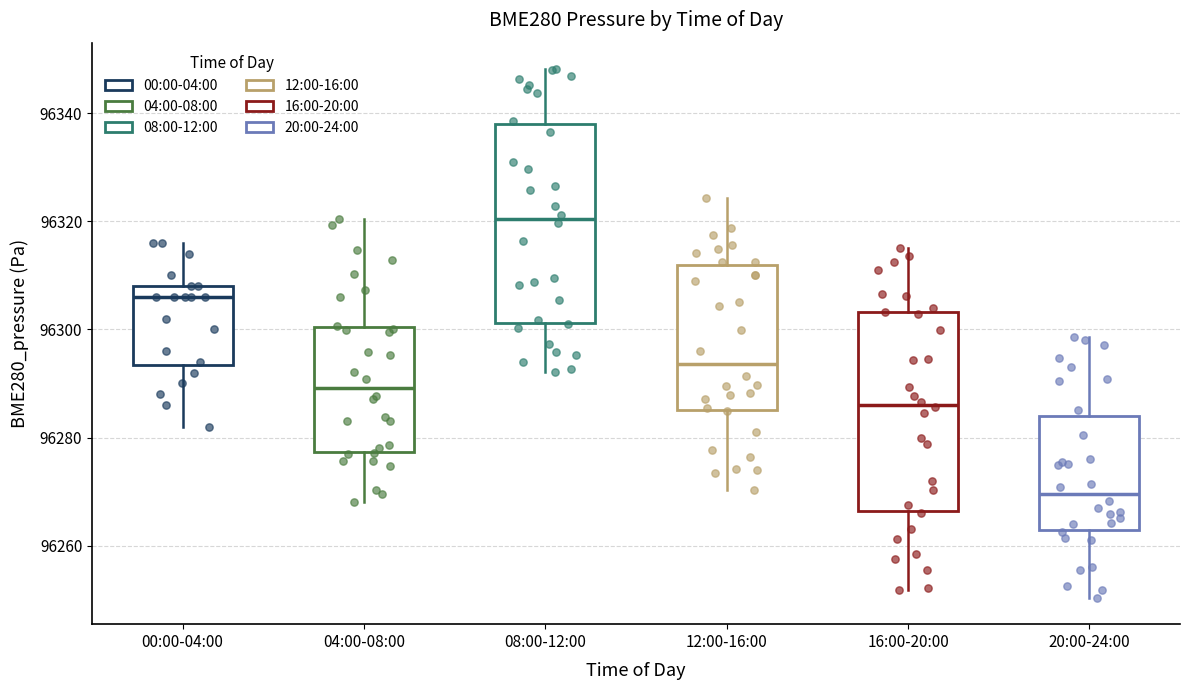

Reading left to right, transcribe this box plot: for each box, give where its median line is, the range the box spans, and where its two whiskers end, as read against the y-axis. The values are not printed on the chart, so give them approximately, as read against the axis.

00:00-04:00: median 96306, box 96294 to 96308, whiskers 96282 to 96316
04:00-08:00: median 96290, box 96278 to 96300, whiskers 96268 to 96320
08:00-12:00: median 96320, box 96302 to 96338, whiskers 96292 to 96348
12:00-16:00: median 96294, box 96286 to 96312, whiskers 96270 to 96324
16:00-20:00: median 96286, box 96266 to 96304, whiskers 96252 to 96316
20:00-24:00: median 96270, box 96262 to 96284, whiskers 96250 to 96298